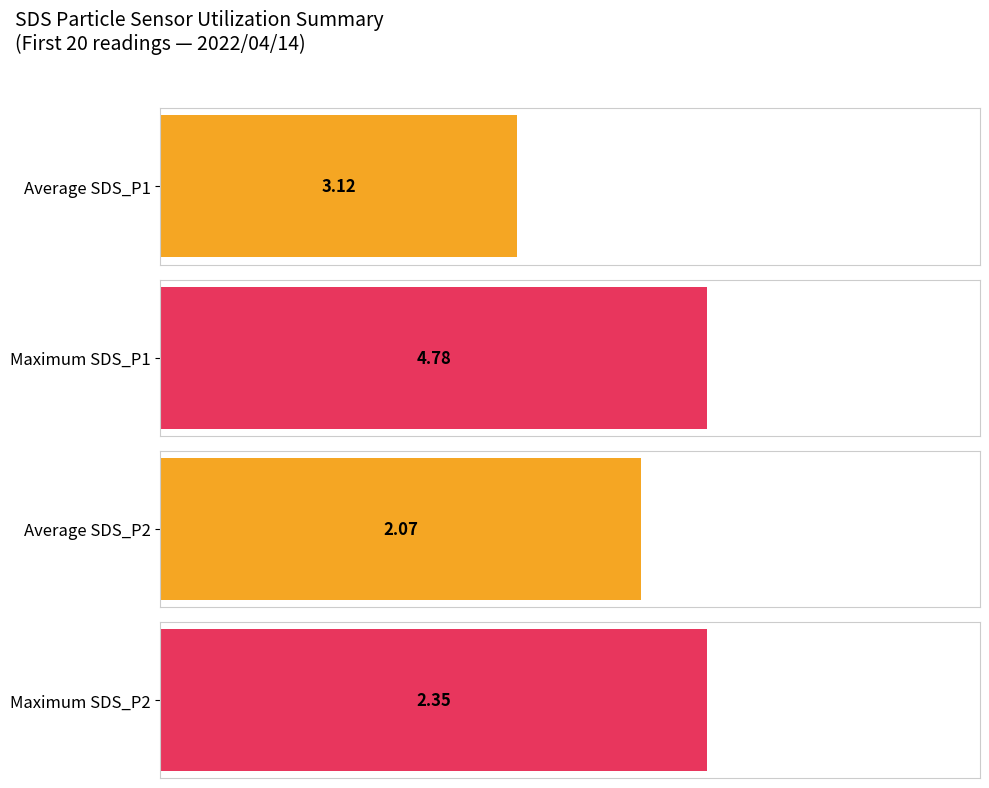

List the series in order of their peak value, highest first.

SDS_P1, SDS_P2